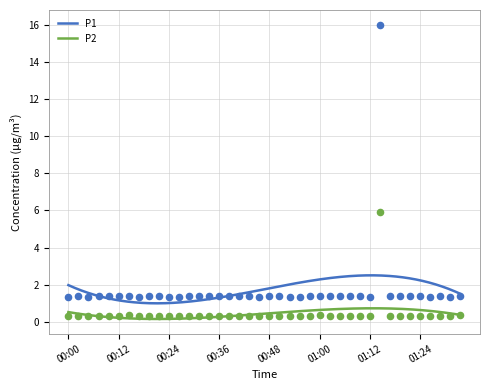

Which series has the largest total across all categories?

P1